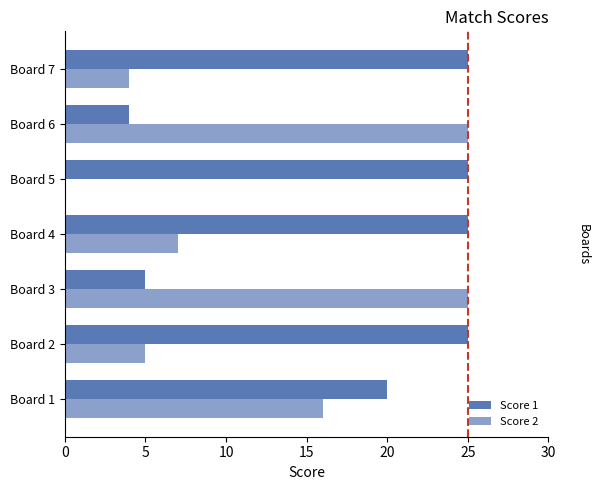

How many categories are shown in the chart?

7